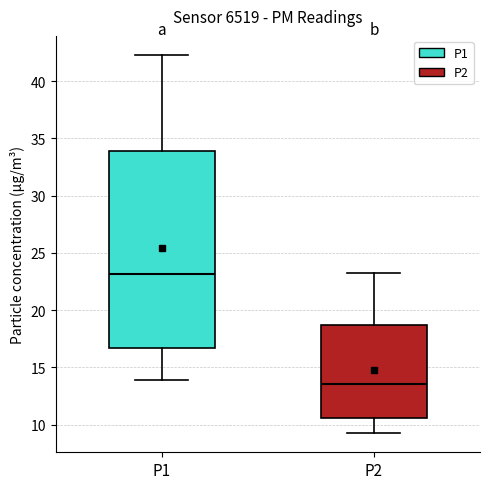

Reading left to right, read every box against the y-axis: the position of its median line, the range the box covers, and the ends of its whiskers. The values are not printed on the chart, so give them approximately, as read against the axis.

P1: median 23.0, box 16.5 to 34.0, whiskers 14.0 to 42.5
P2: median 13.5, box 10.5 to 18.5, whiskers 9.0 to 23.0